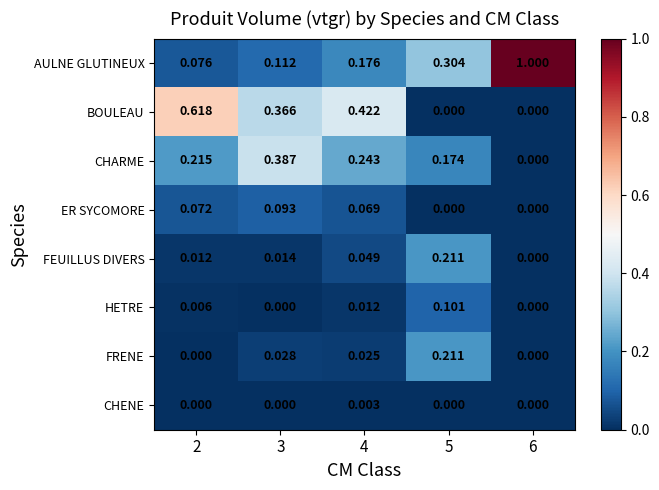

Which series has the widest spread of values?

AULNE GLUTINEUX